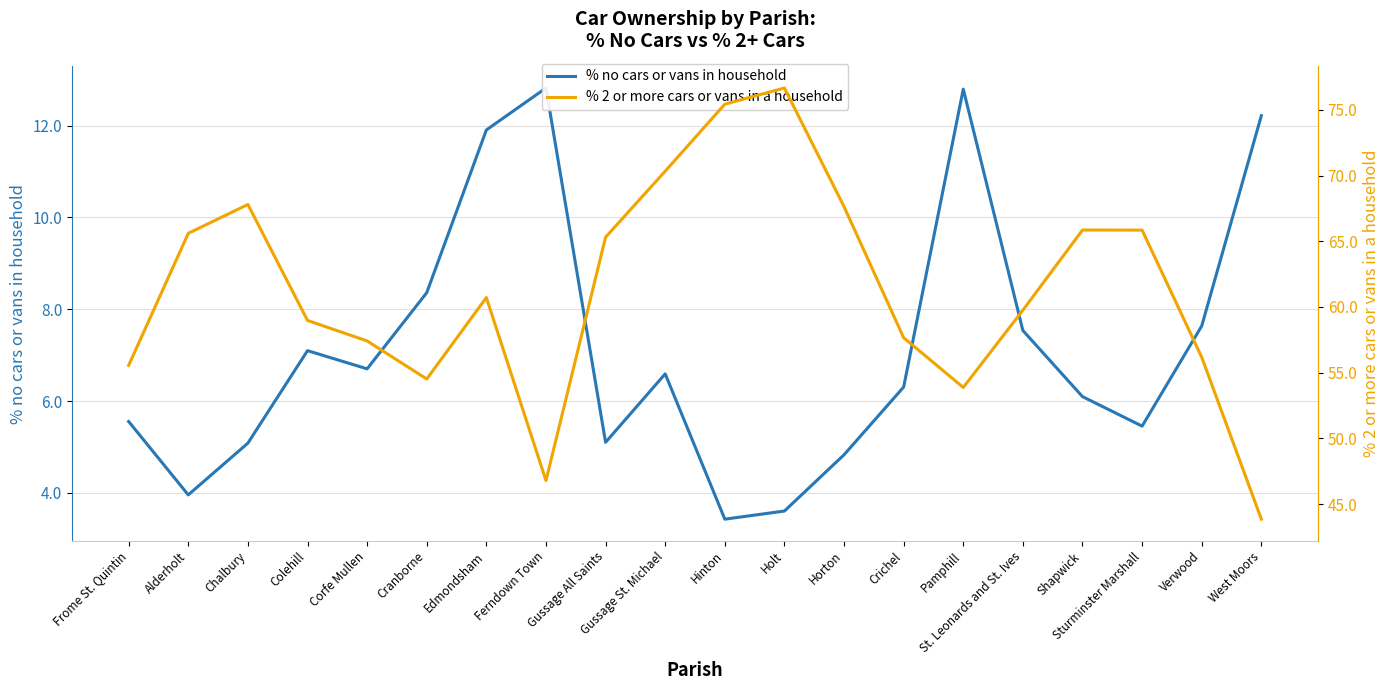

What position from the left is Frome St. Quintin?

1